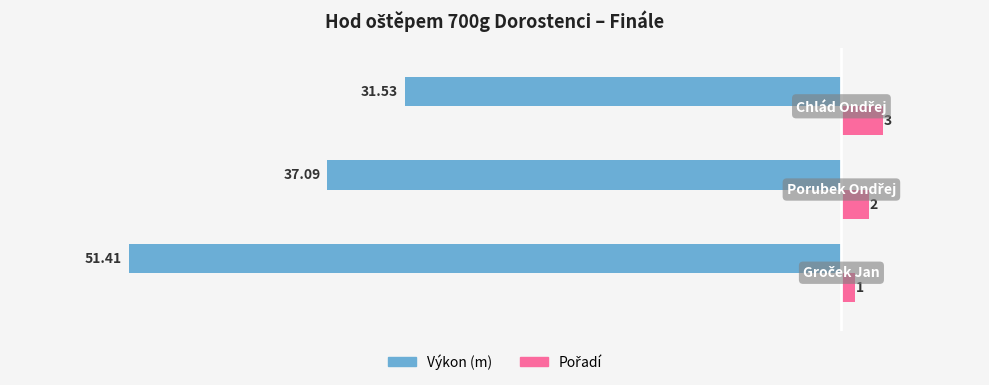

What is the value of the Výkon bar at the 1st from the left?

-51.4